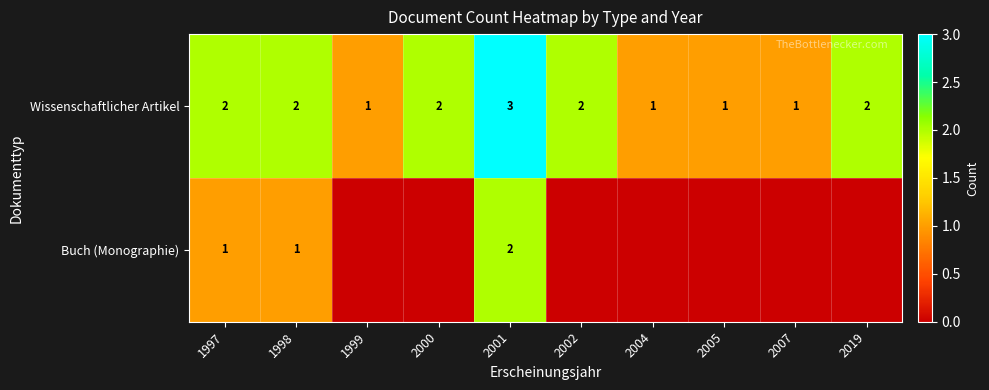

What is the sum of all Wissenschaftlicher Artikel values?

17